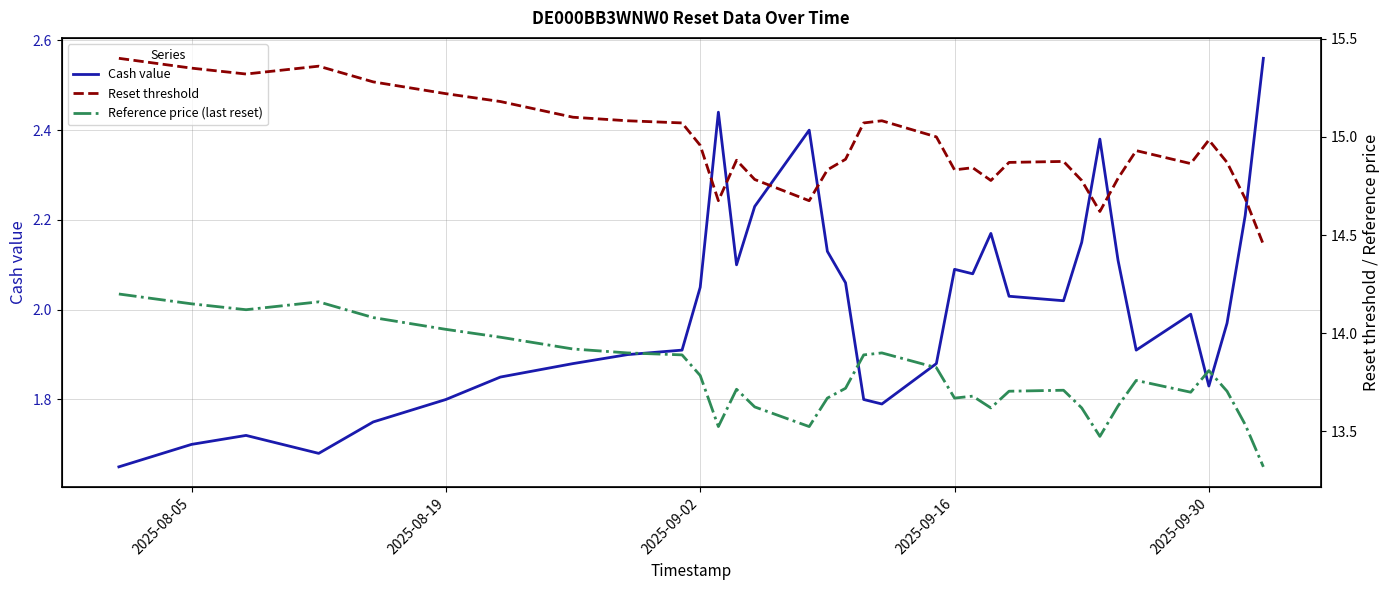

Is it true that Cash value equals 2.7 at 2025-08-19?

False